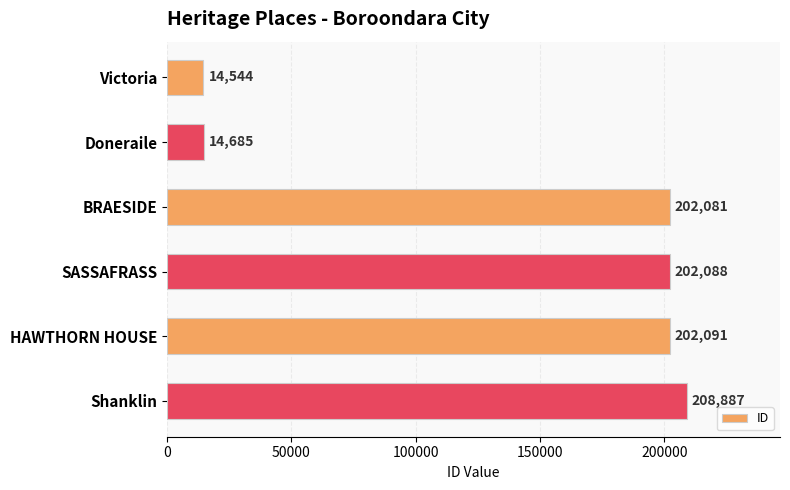

How many bars are there in total?

6